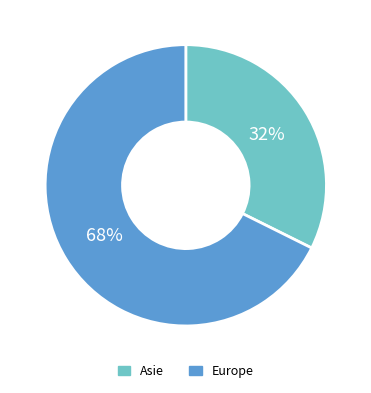

Combined, do Asie and Europe account for over 50%?

Yes